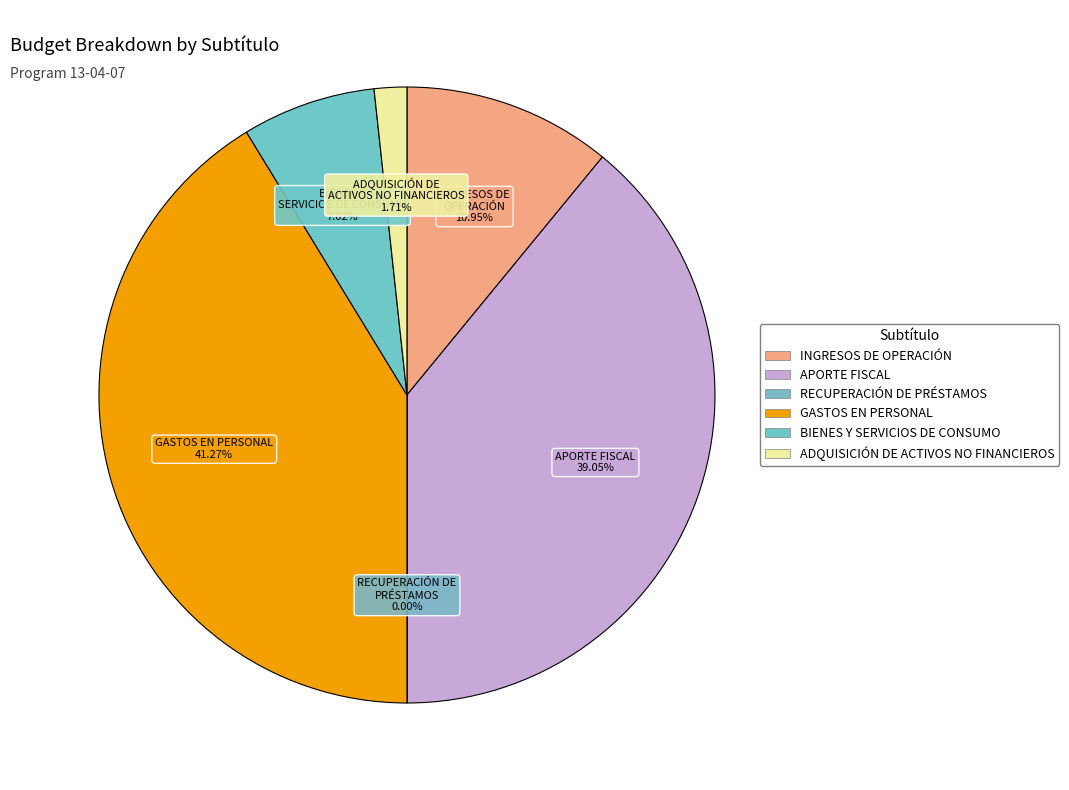

What percentage is the GASTOS EN PERSONAL slice, to the nearest percent?

41%